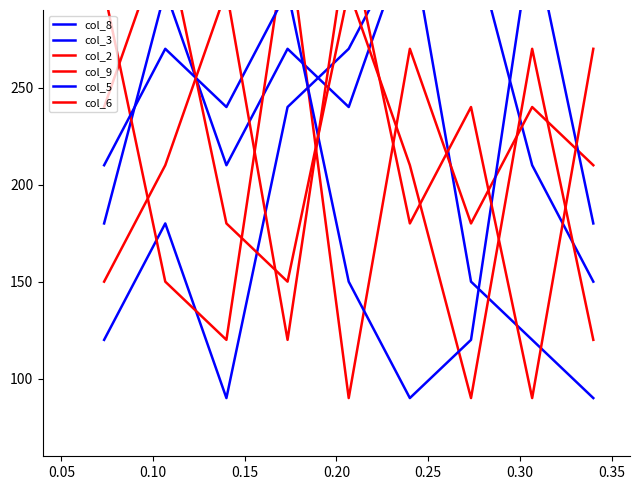

What is the value of the col_8 point at the 5th from the left?

270